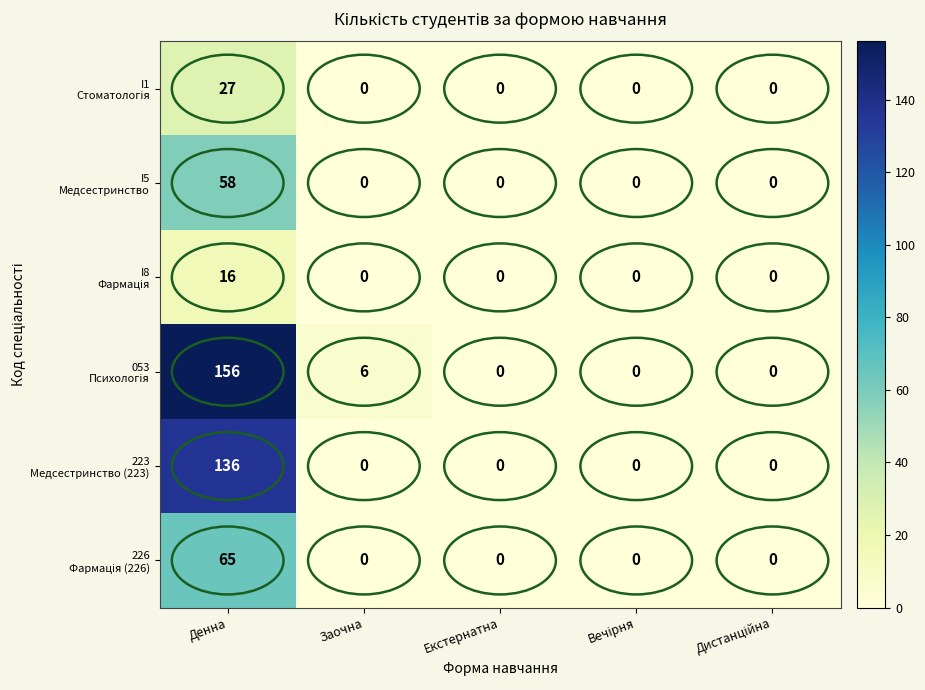

At which category is the sum across all series the highest?

Денна